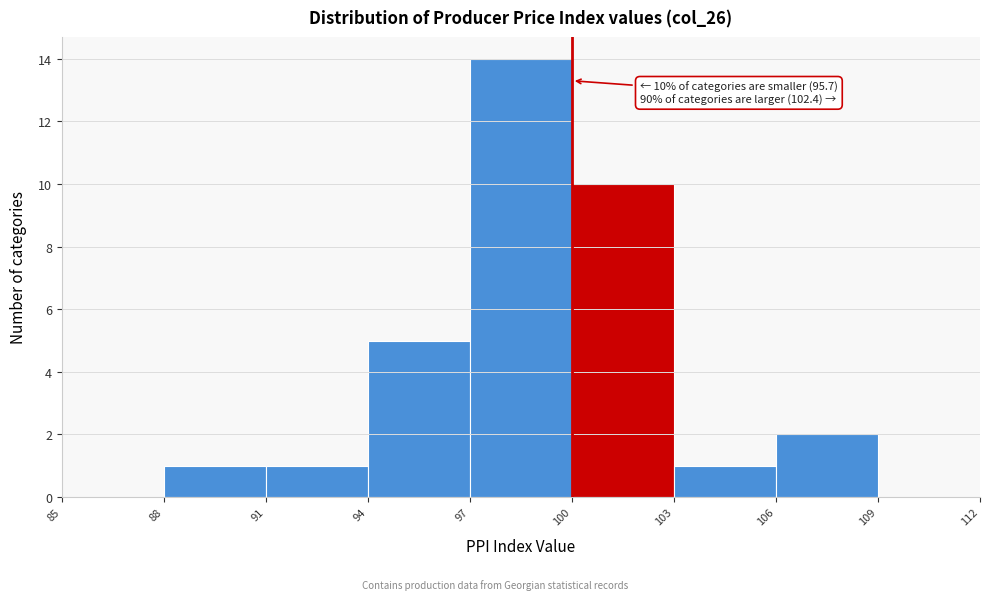

Over which range of the x-axis is the bar tallest?

97 to 100